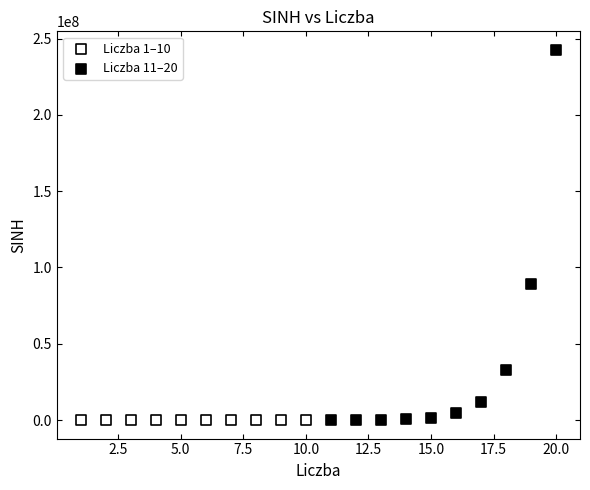

Which series has the widest spread of Y values?

Liczba 11–20